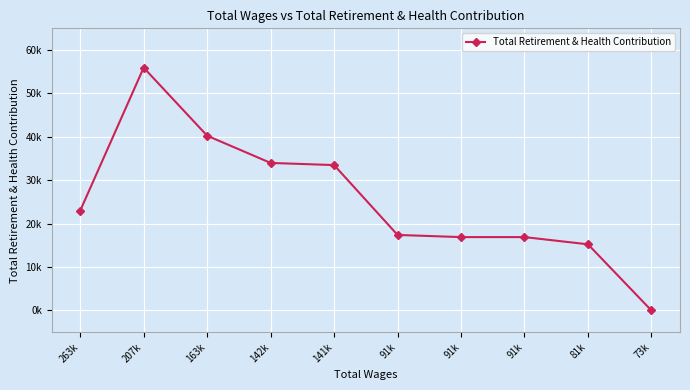

Which label corresponds to the smallest value in the chart?

73k